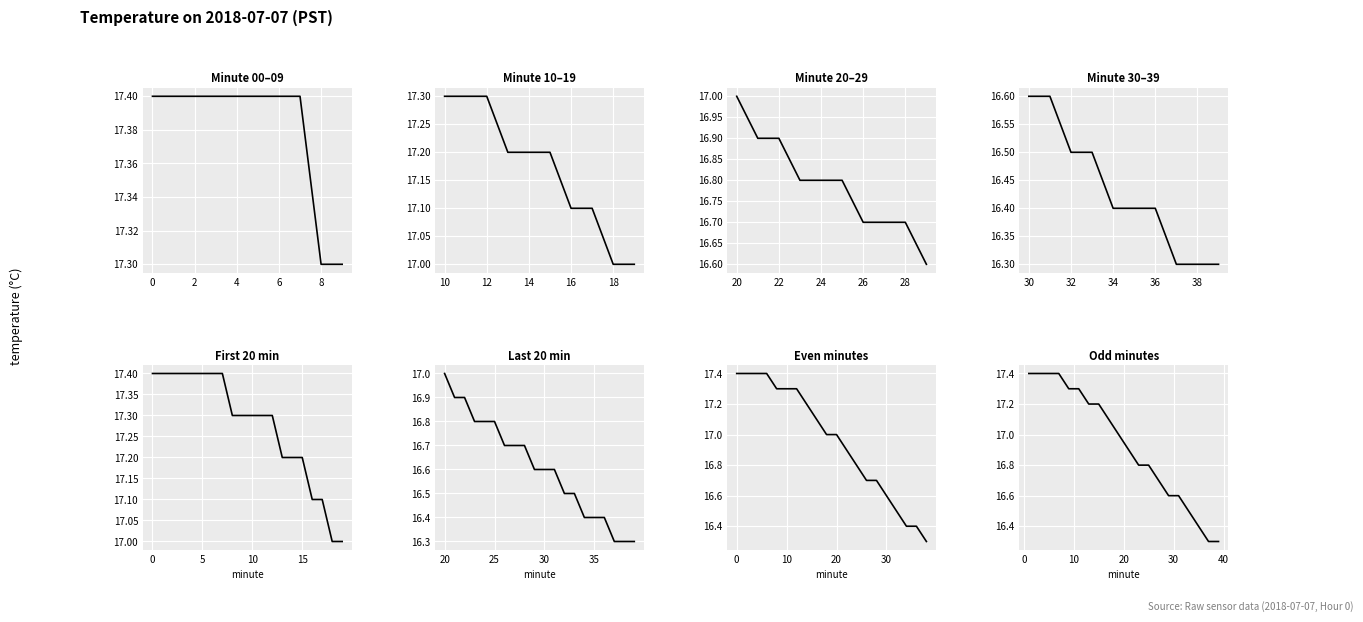

True or false: the data shows 25.2 at 21.

False